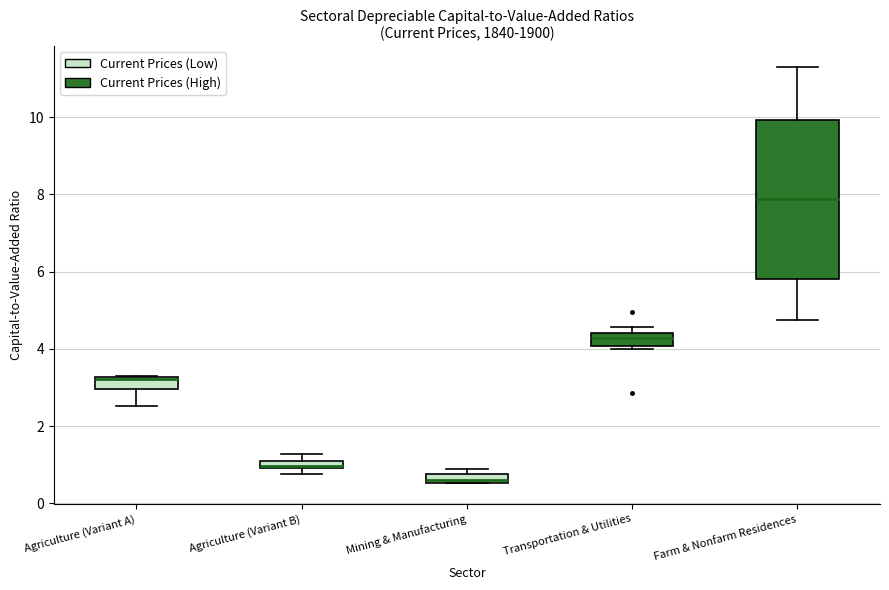

Which box's median line is the lowest?

Mining & Manufacturing